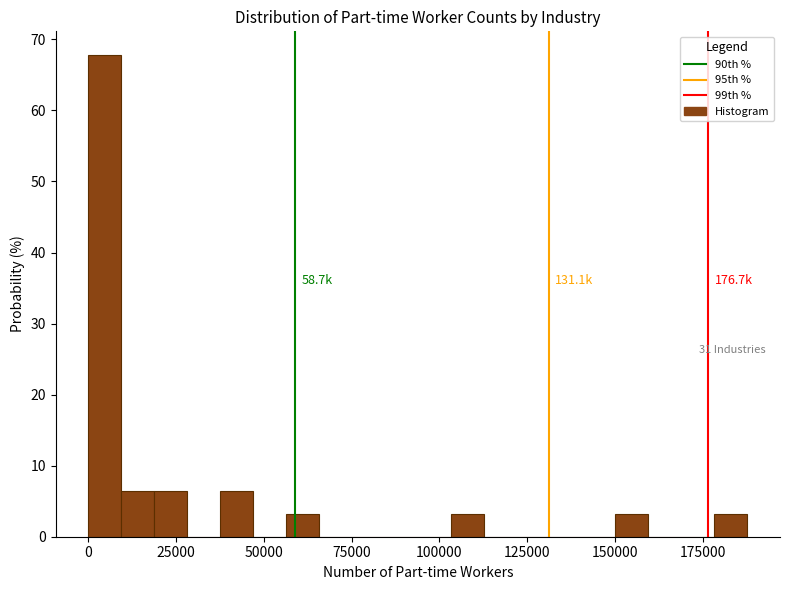

Read against the x-axis, roughly where is the centre of the tallest bar?

5000